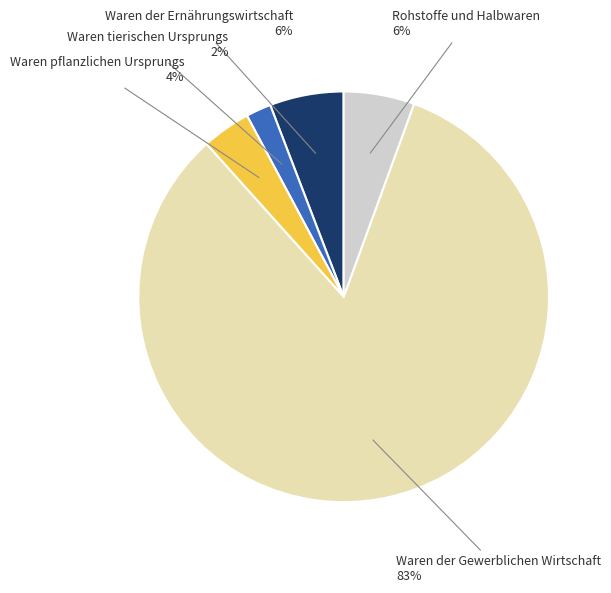

To the nearest percent, what is the average slice percentage?

20%